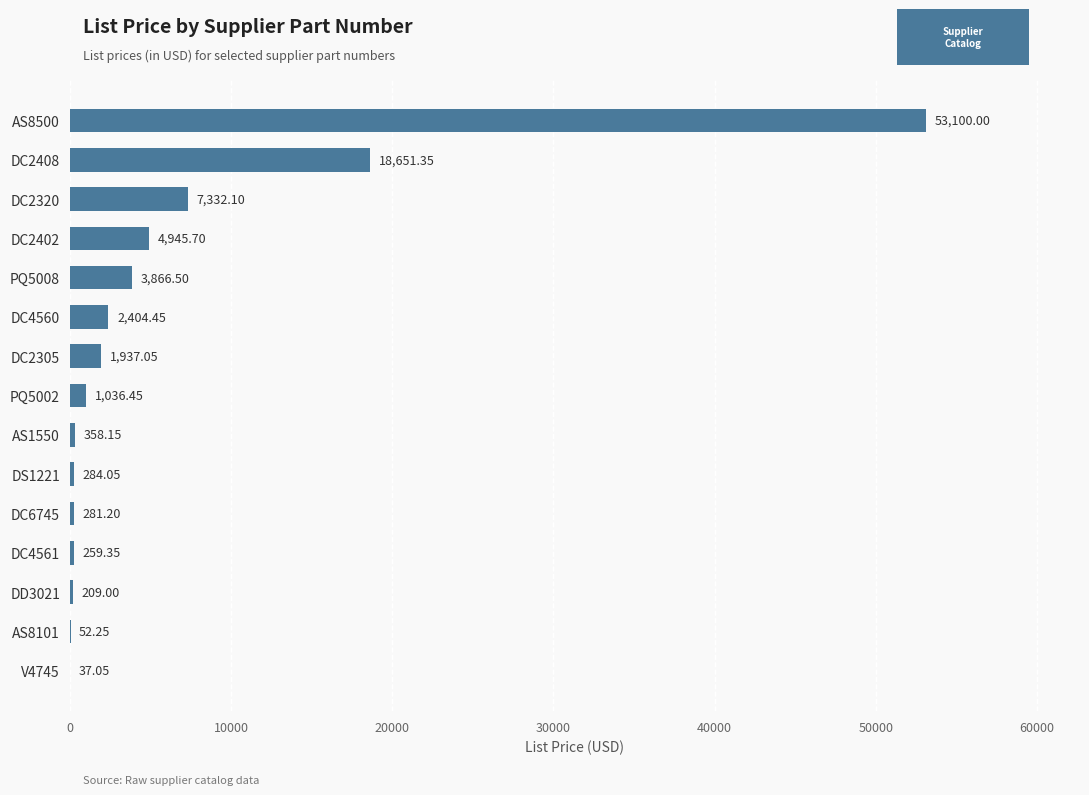

What is the sum of the values at V4745 and DC2305?

1974.1